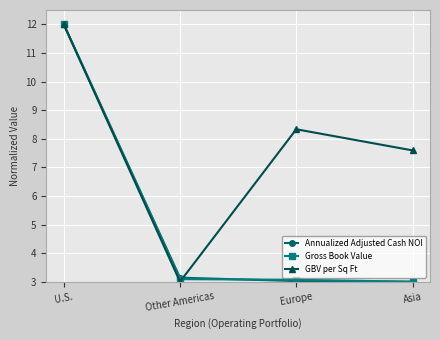

What is the difference between the Gross Book Value values at Other Americas and U.S.?

8.9